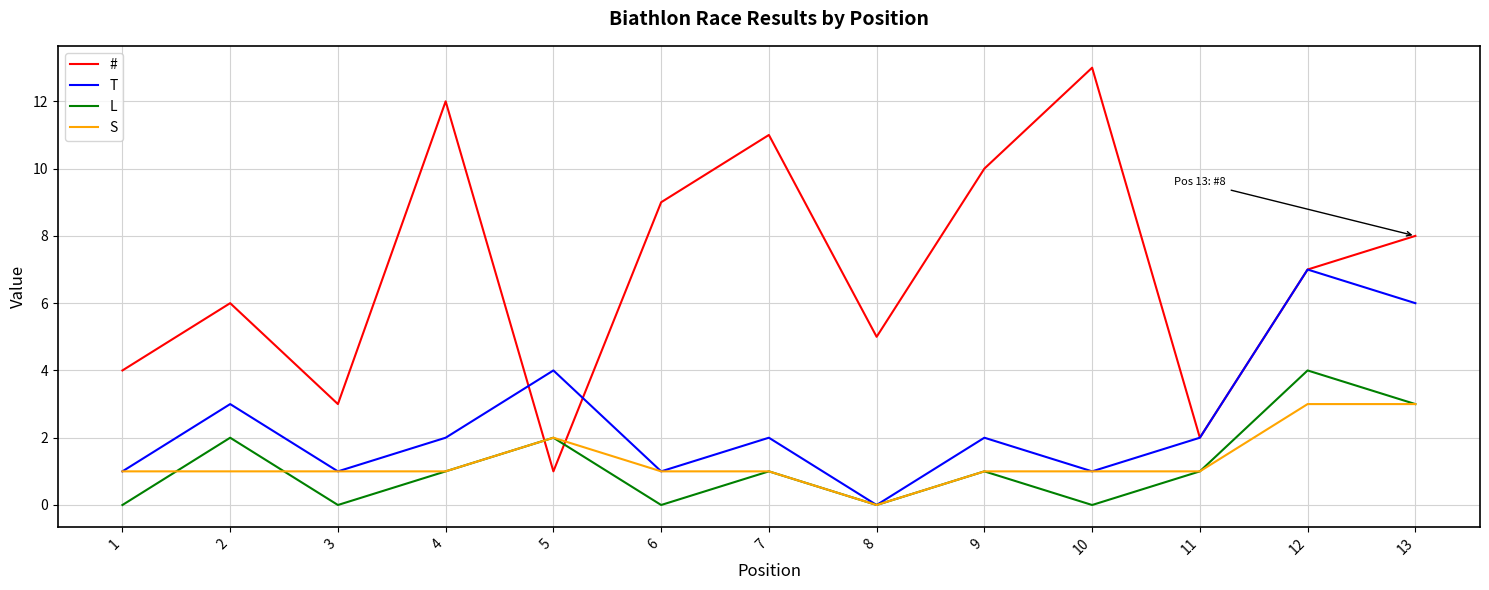

What are all the series names shown in the legend?

#, T, L, S